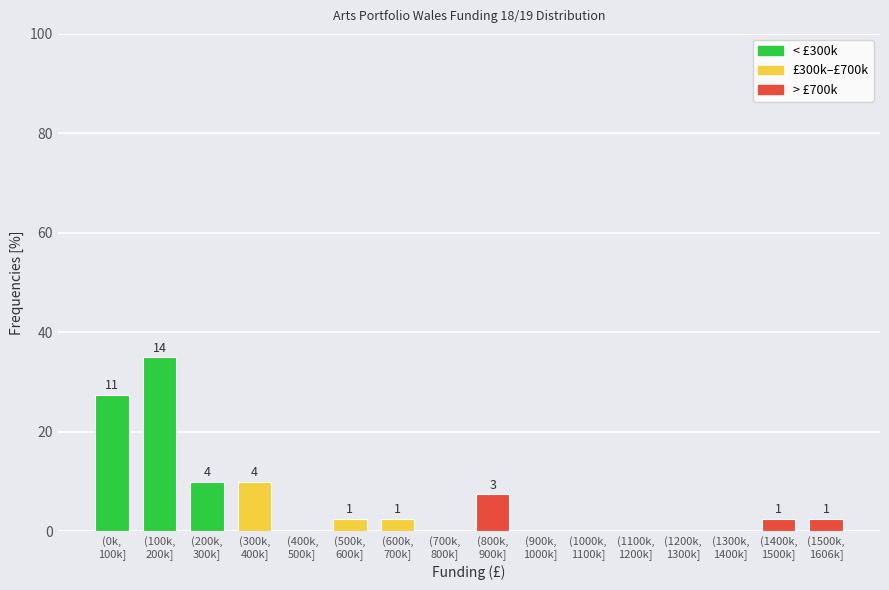

Are the bars horizontal?

No